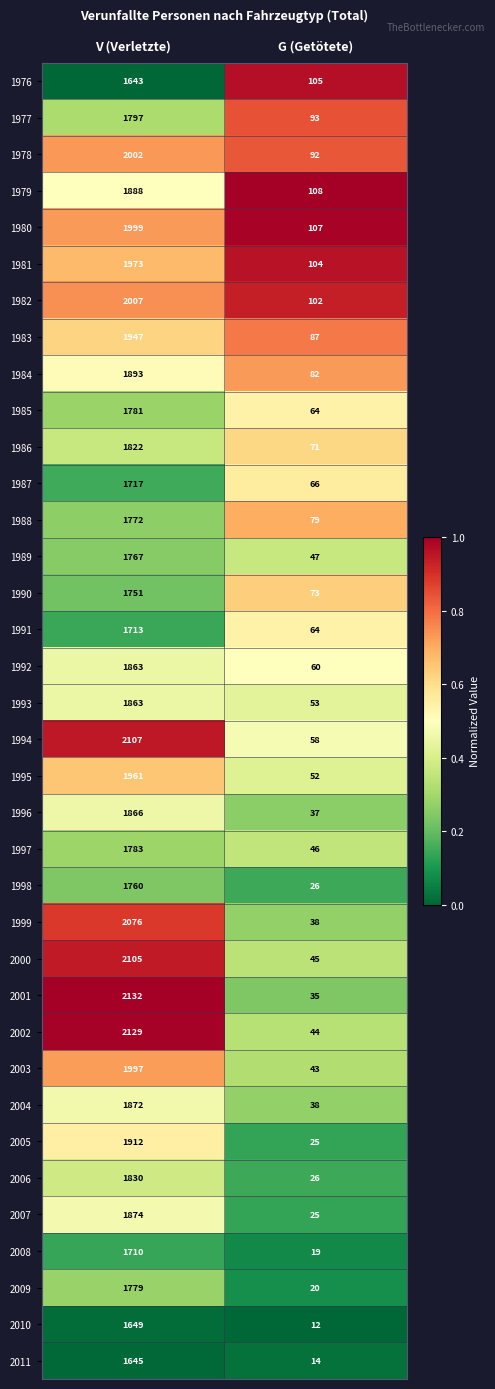

Which category has the lowest value in the 1999 series?

G (Getötete)